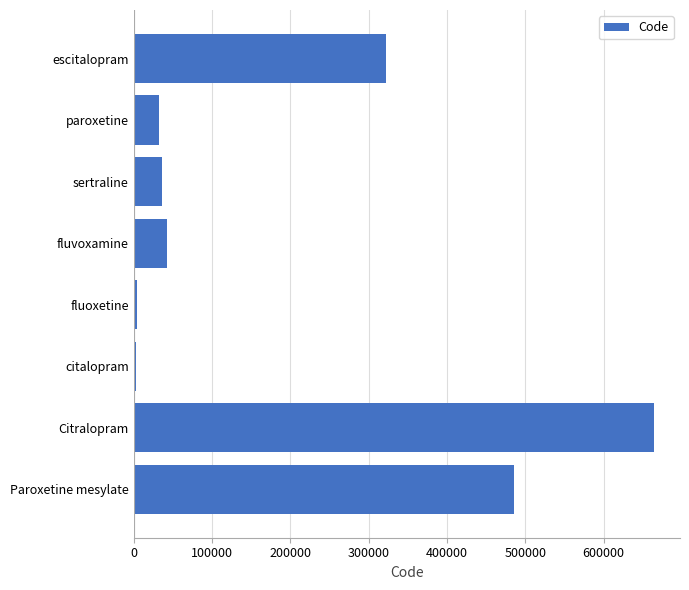

Between fluoxetine and fluvoxamine, which is larger?

fluvoxamine